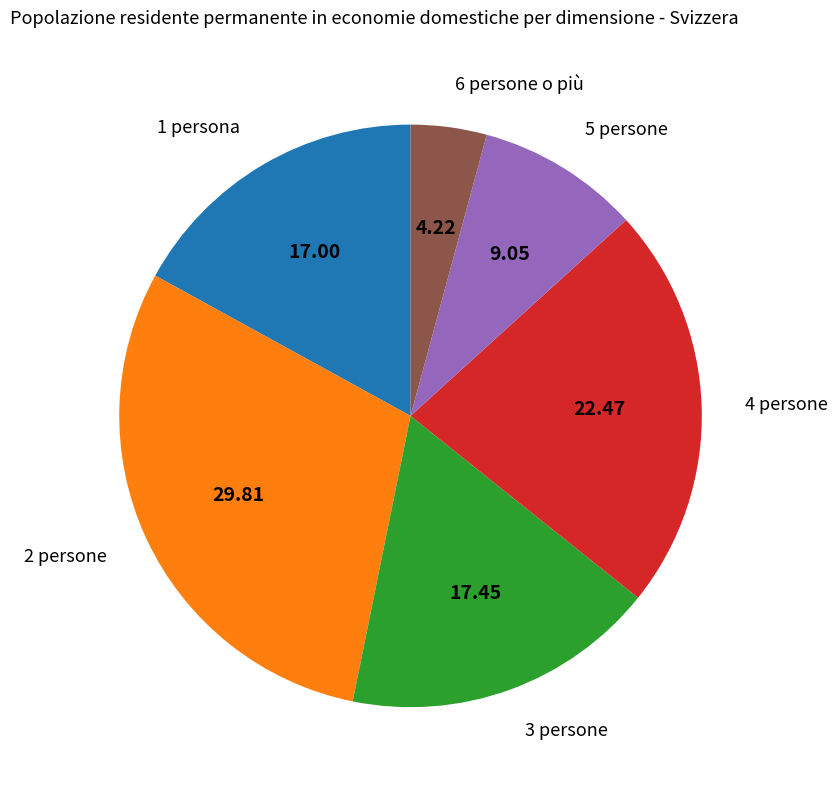

The 4 persone slice represents 31% of the pie. True or false?

False